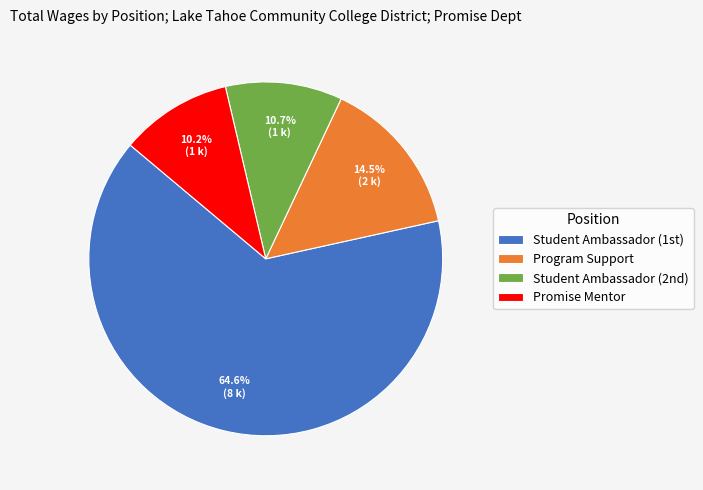

What percentage is NOT represented by Program Support?

85.5%